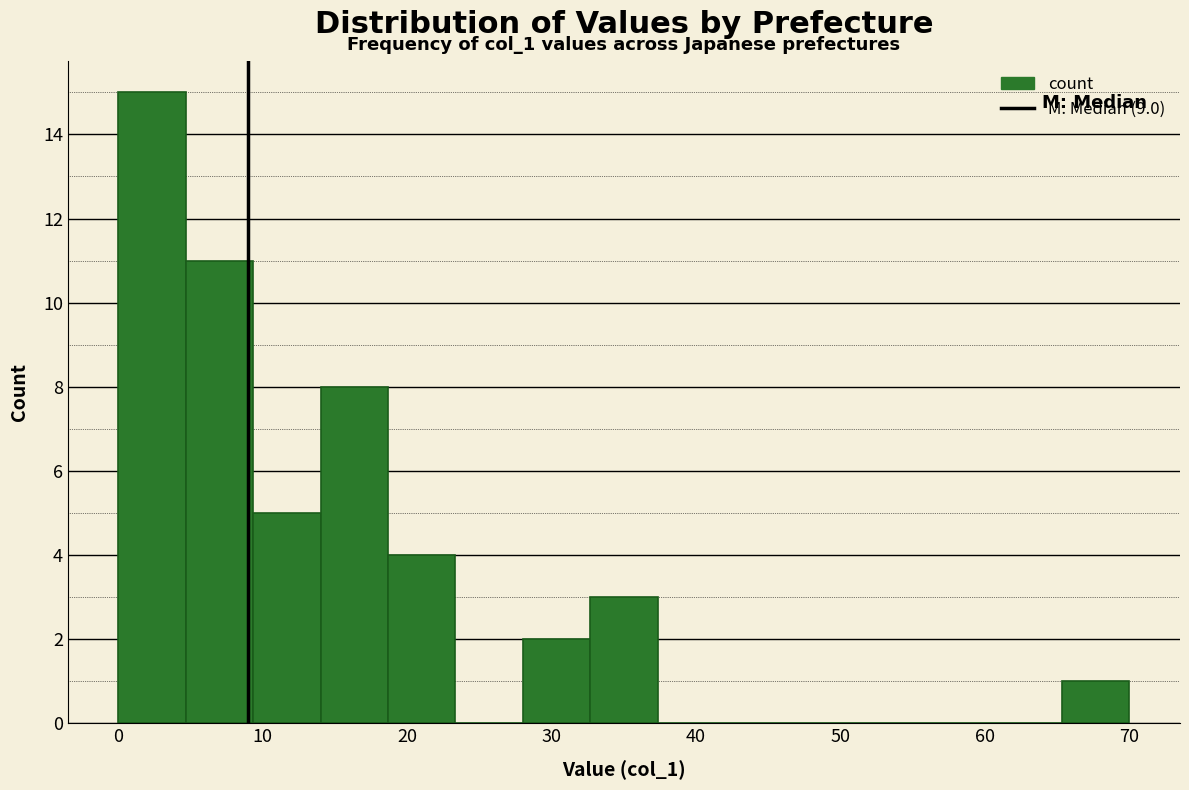

Which range on the x-axis has the tallest bar?

0 to 5